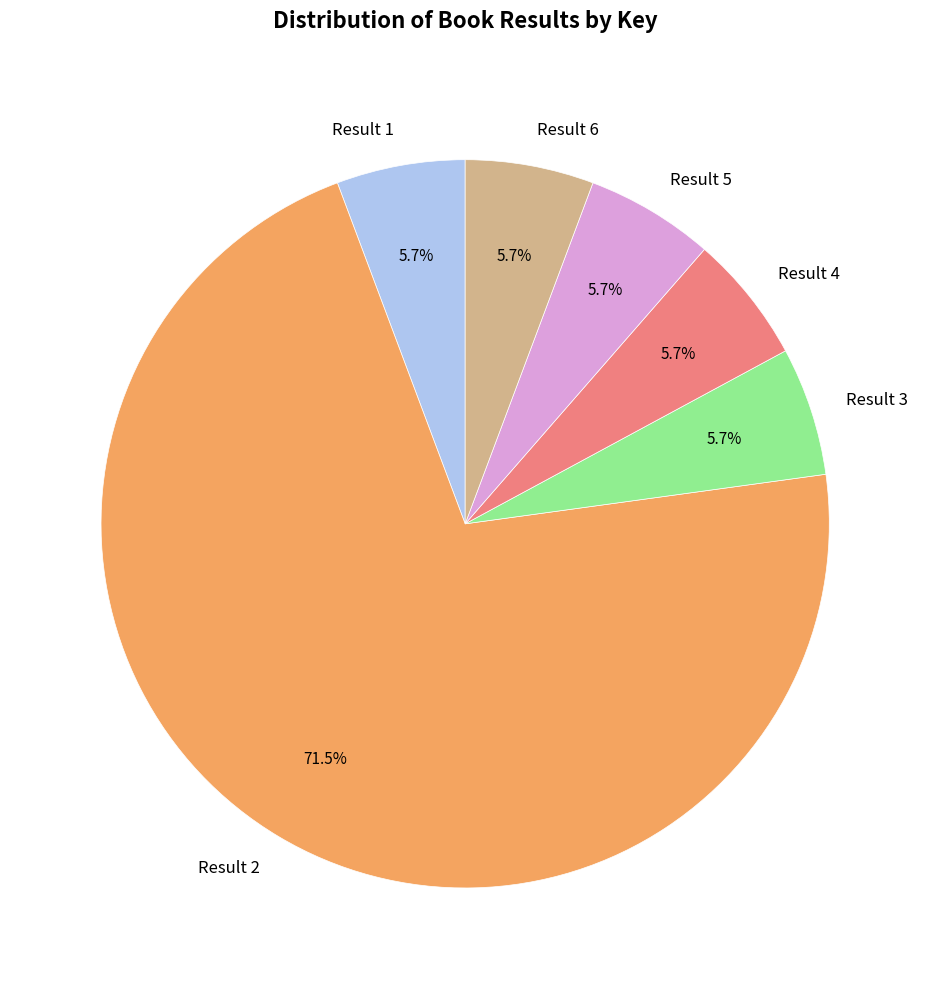

Is Result 2 the majority of the pie?

Yes